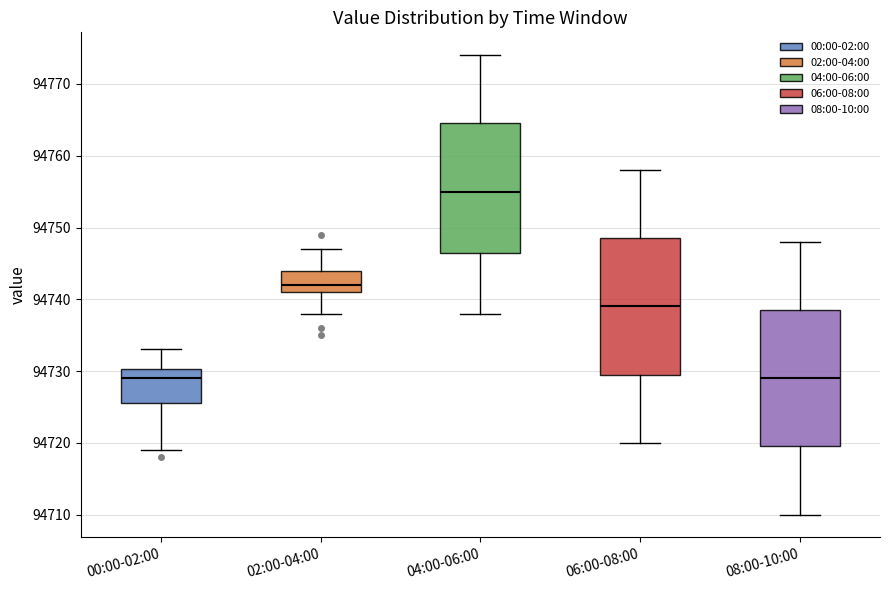

Reading left to right, transcribe this box plot: for each box, give where its median line is, the range the box spans, and where its two whiskers end, as read against the y-axis. The values are not printed on the chart, so give them approximately, as read against the axis.

00:00-02:00: median 94729, box 94726 to 94730, whiskers 94719 to 94733
02:00-04:00: median 94742, box 94741 to 94744, whiskers 94738 to 94747
04:00-06:00: median 94755, box 94747 to 94765, whiskers 94738 to 94774
06:00-08:00: median 94739, box 94730 to 94749, whiskers 94720 to 94758
08:00-10:00: median 94729, box 94720 to 94739, whiskers 94710 to 94748